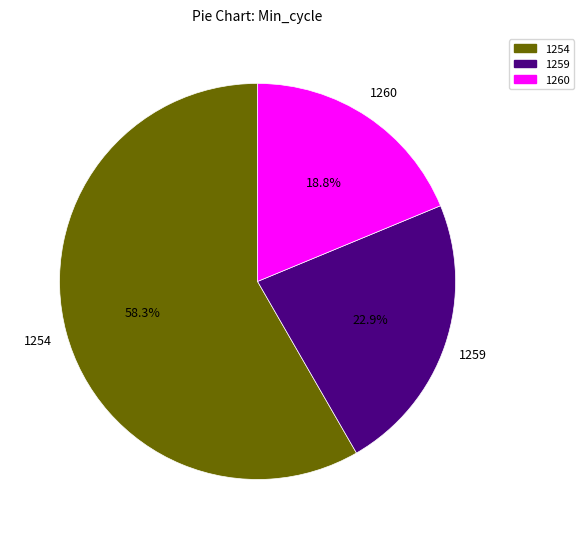

To the nearest percent, what portion does 1259 represent?

23%